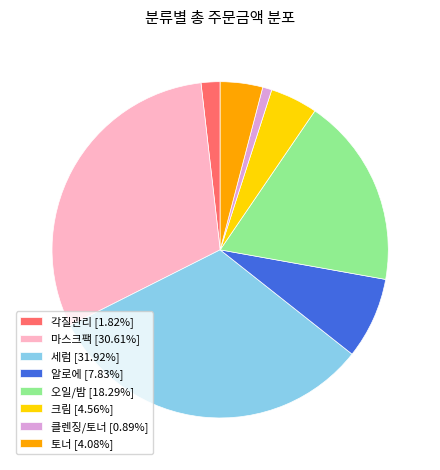

What is the ratio of the value at 마스크팩 to the value at 오일/밤?

1.7